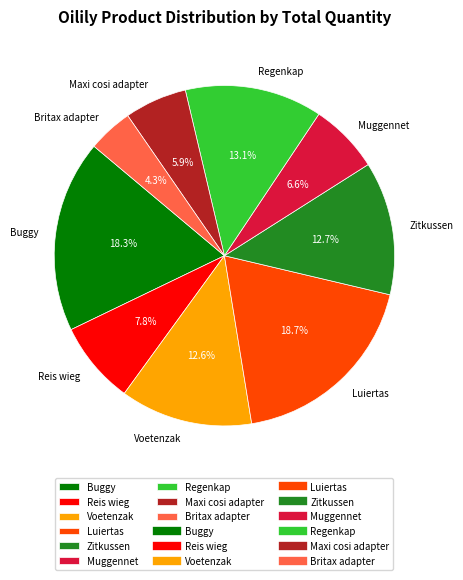

Which has a higher value, Zitkussen or Maxi cosi adapter?

Zitkussen